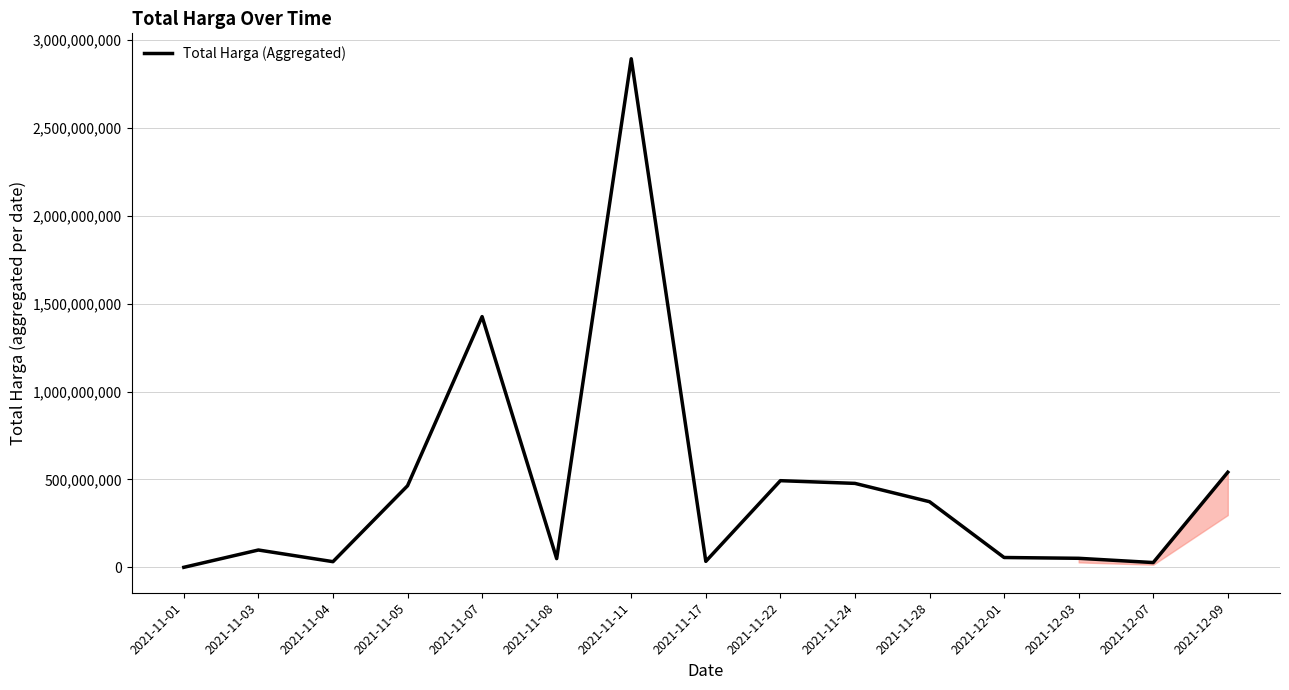

Approximately how many times larger is the value at 2021-11-11 compared to 2021-11-07?

2.0